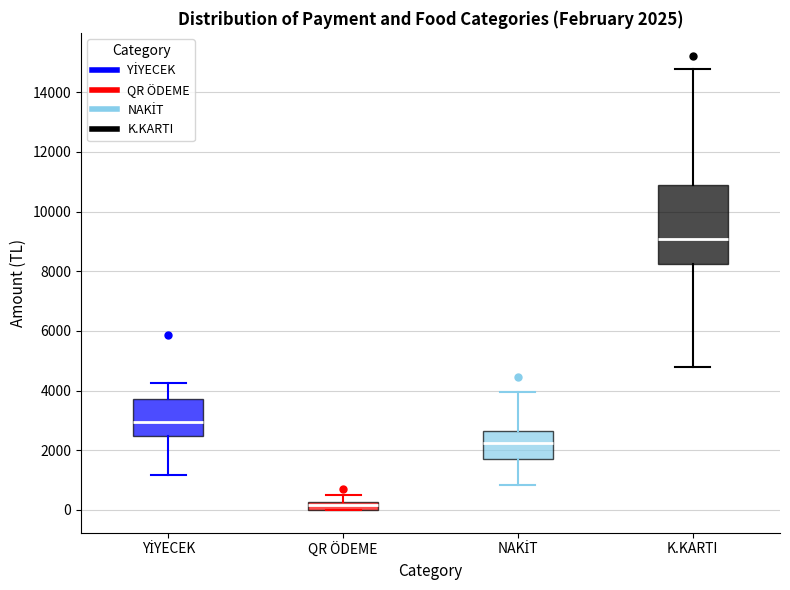

Which box's median line is the lowest?

QR ÖDEME